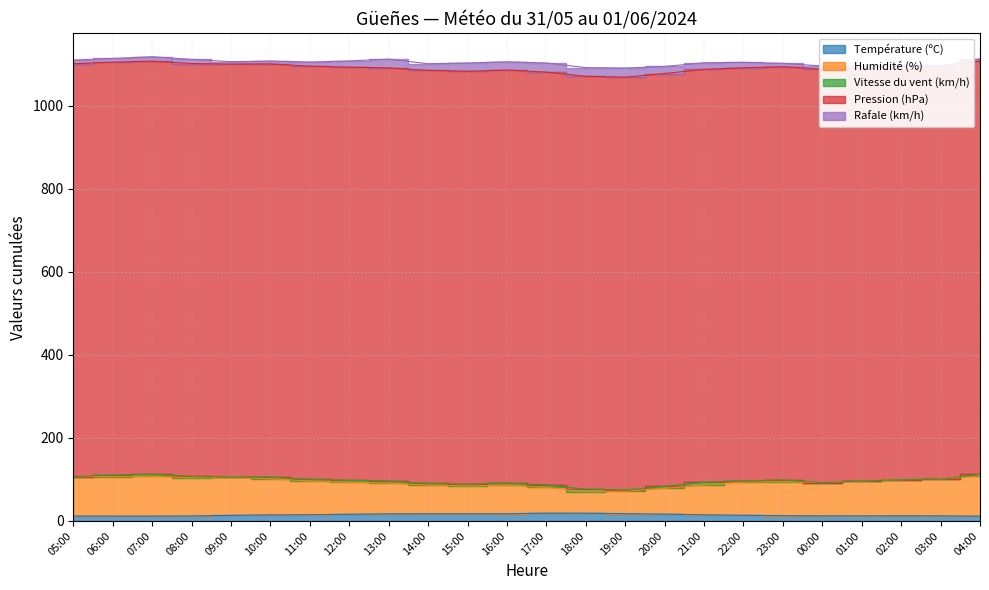

List the series in order of their peak value, lowest first.

Vitesse du vent (km/h), Température (ºC), Rafale (km/h), Humidité (%), Pression (hPa)